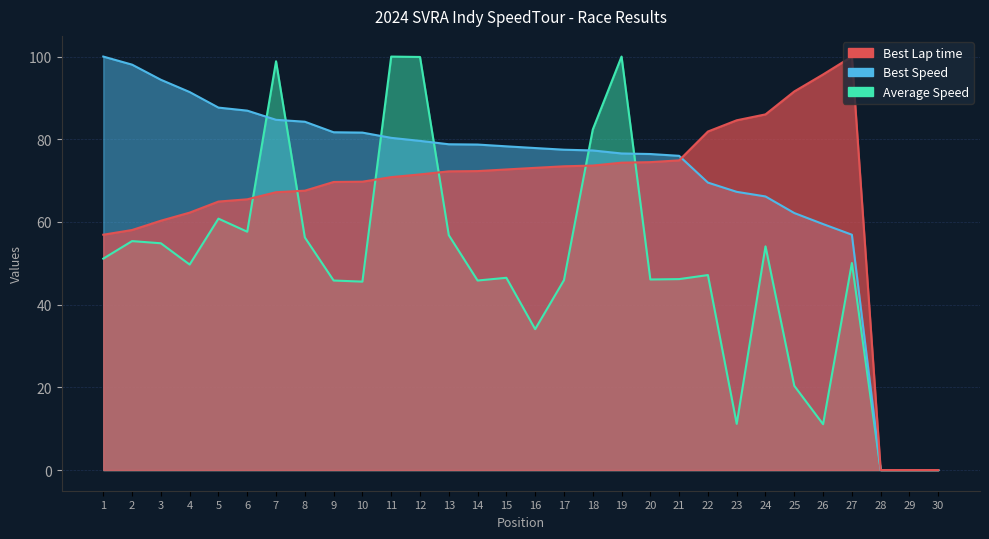

True or false: Average Speed has more than 1 points higher than both neighbors.

True